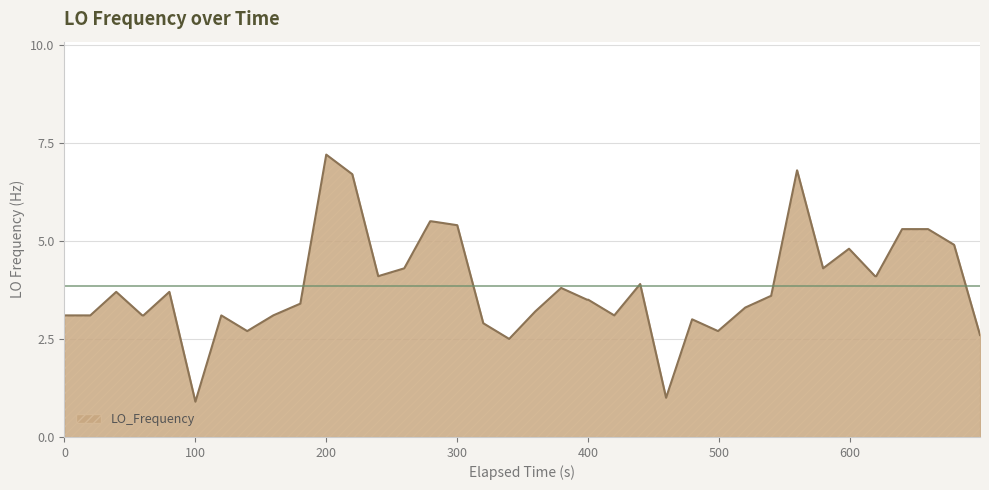

What is the difference between the maximum and minimum values?

6.3